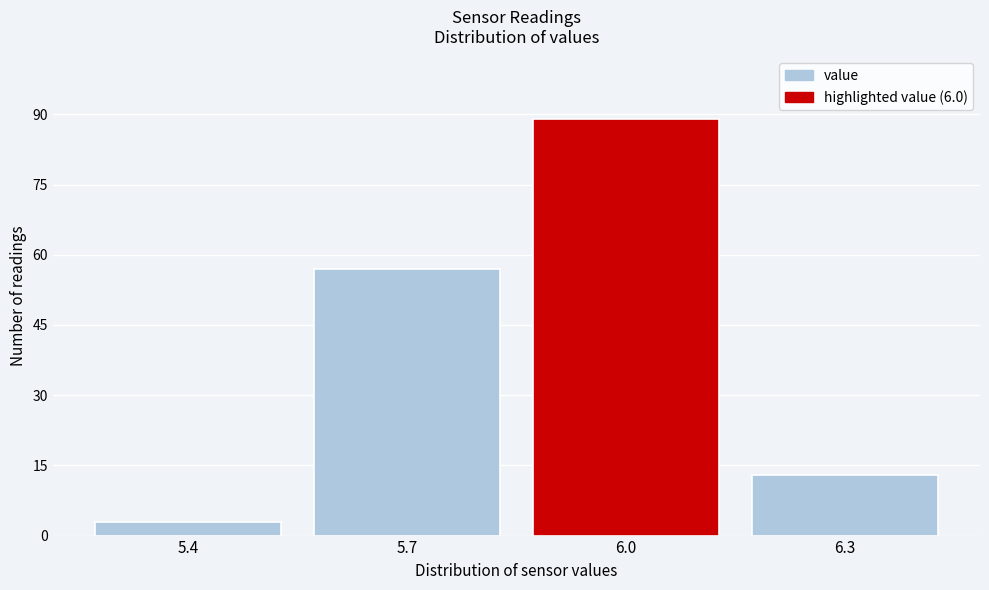

What is the height of the bar covering 5.85 to 6.15 on the x-axis? The values are not printed on the chart, so give them approximately, as read against the axis.

90